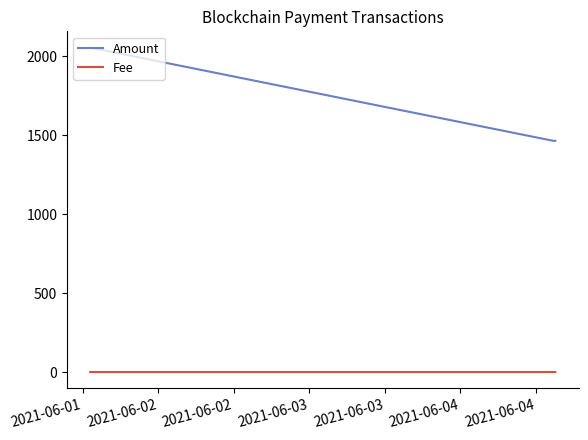

What is the average value of the Amount series?

1760.0